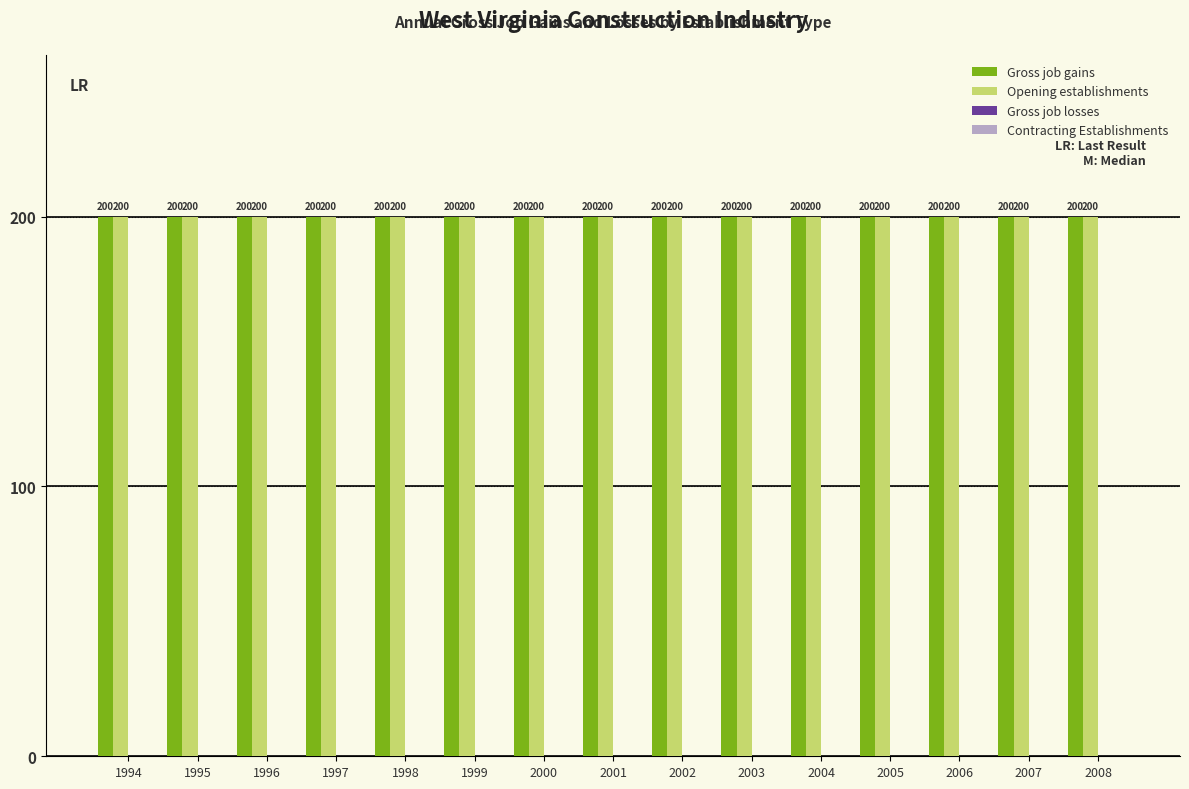

Which has a higher value, 1995 or 2001?

1995